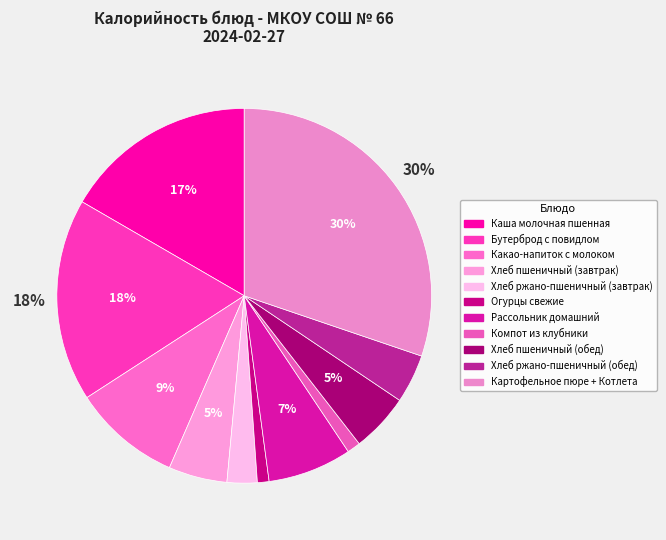

Is it true that Огурцы свежие is 1% of the pie?

True